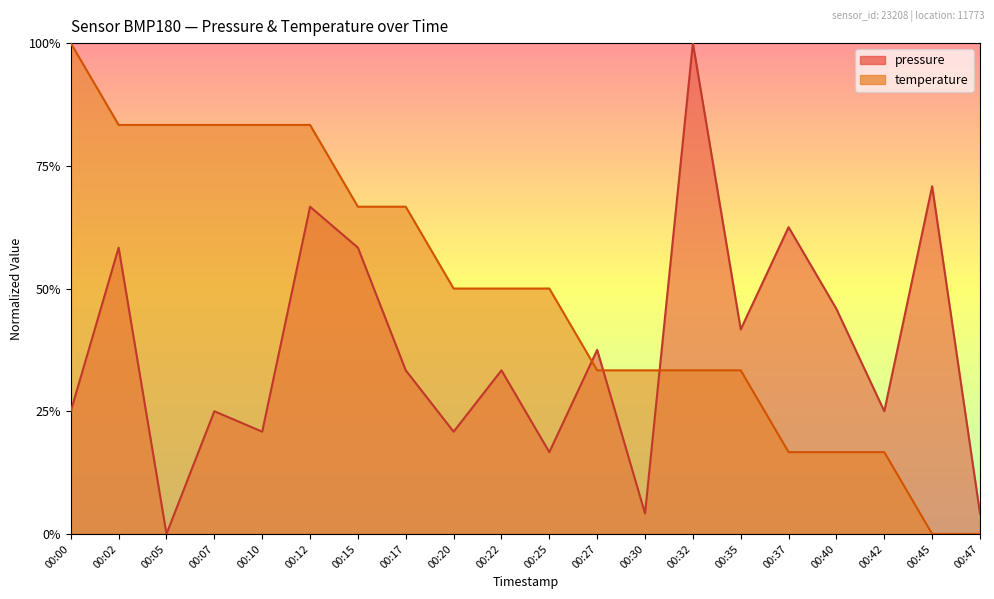

List the labels in order of pressure value, smallest first.

00:05, 00:30, 00:47, 00:25, 00:10, 00:20, 00:00, 00:07, 00:42, 00:17, 00:22, 00:27, 00:35, 00:40, 00:02, 00:15, 00:37, 00:12, 00:45, 00:32